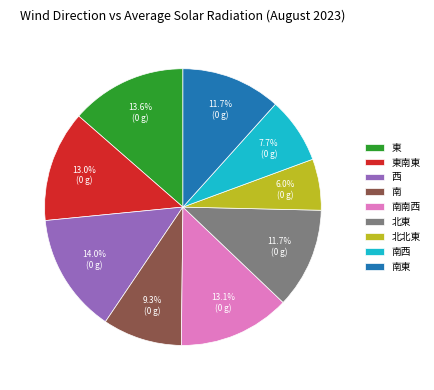

The 南東 slice represents 1% of the pie. True or false?

False